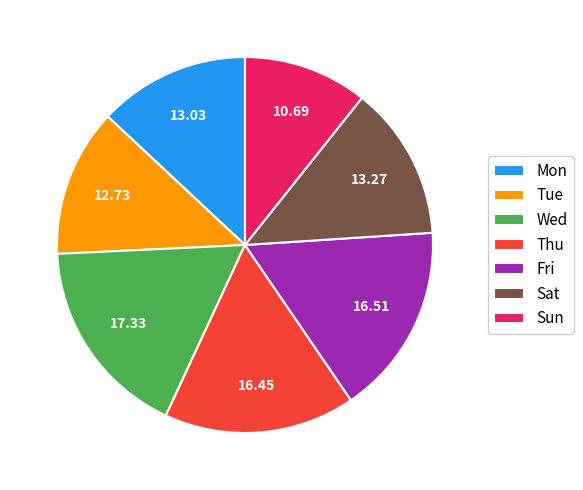

Is it true that Fri is 22% of the pie?

False